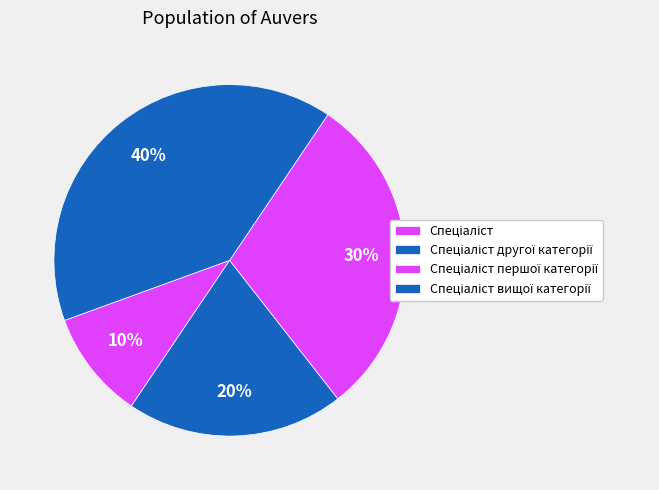

How many slices are in this pie chart?

4